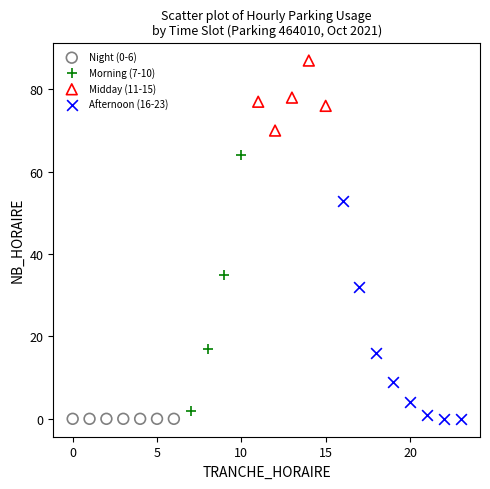

What are all the series names shown in the legend?

Night (0-6), Morning (7-10), Midday (11-15), Afternoon (16-23)